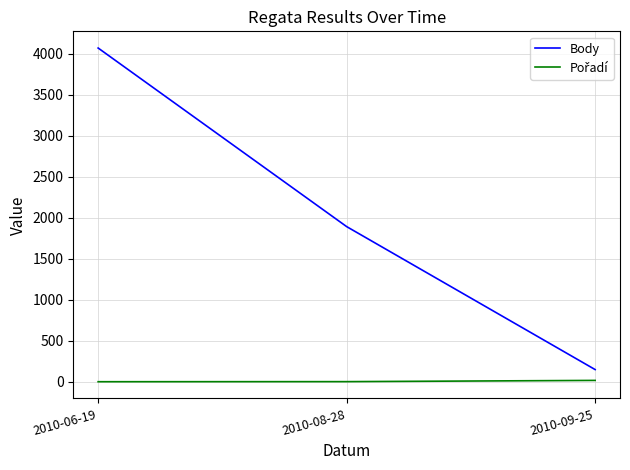

Which category has the highest value in the Body series?

2010-06-19